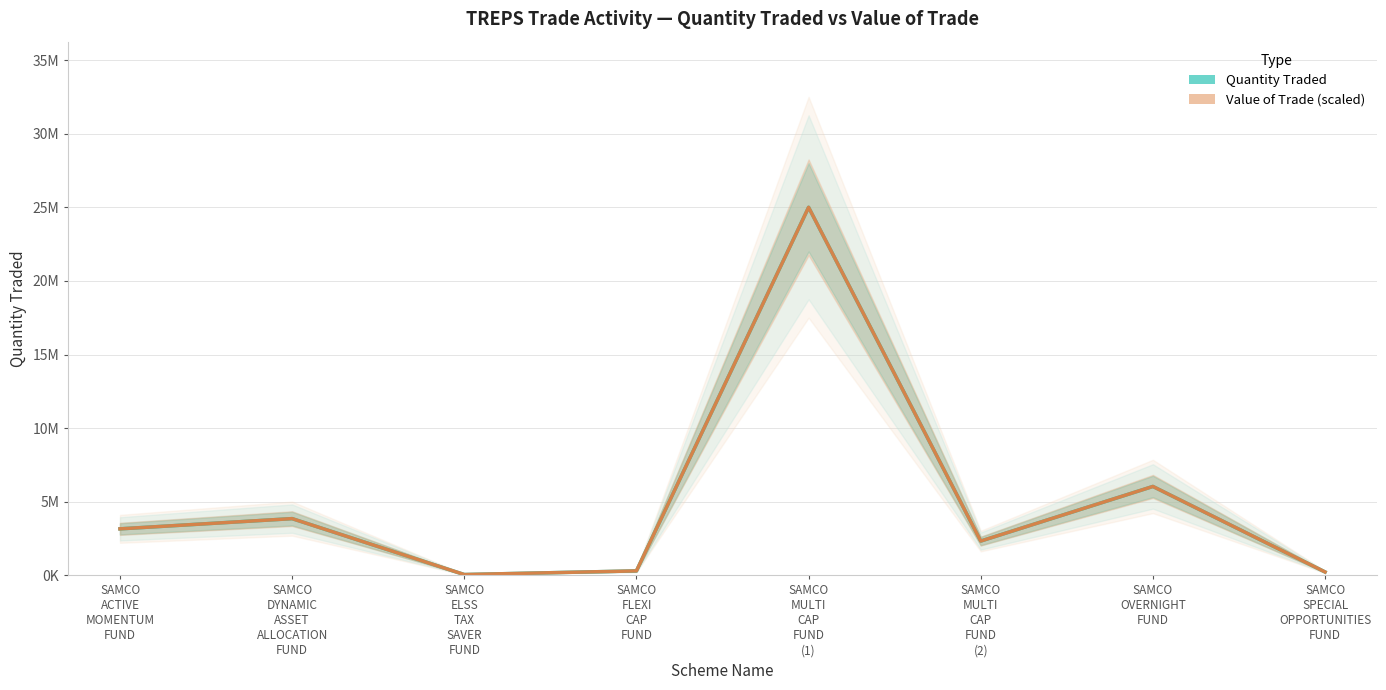

In Value of Trade (scaled), how many points are lower than both neighbors (excluding endpoints)?

2